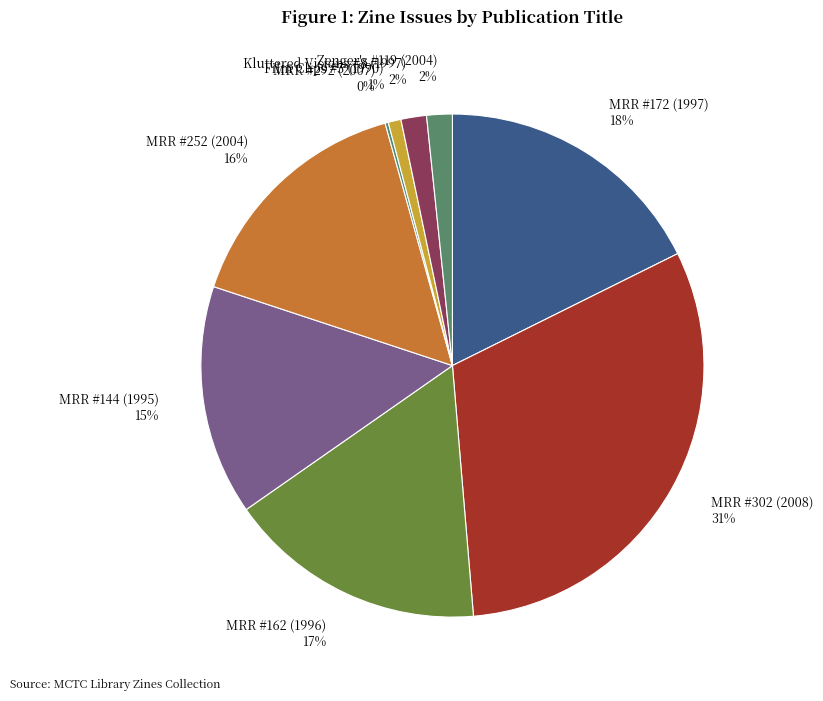

What percentage is the MRR #172 (1997) slice, to the nearest percent?

18%